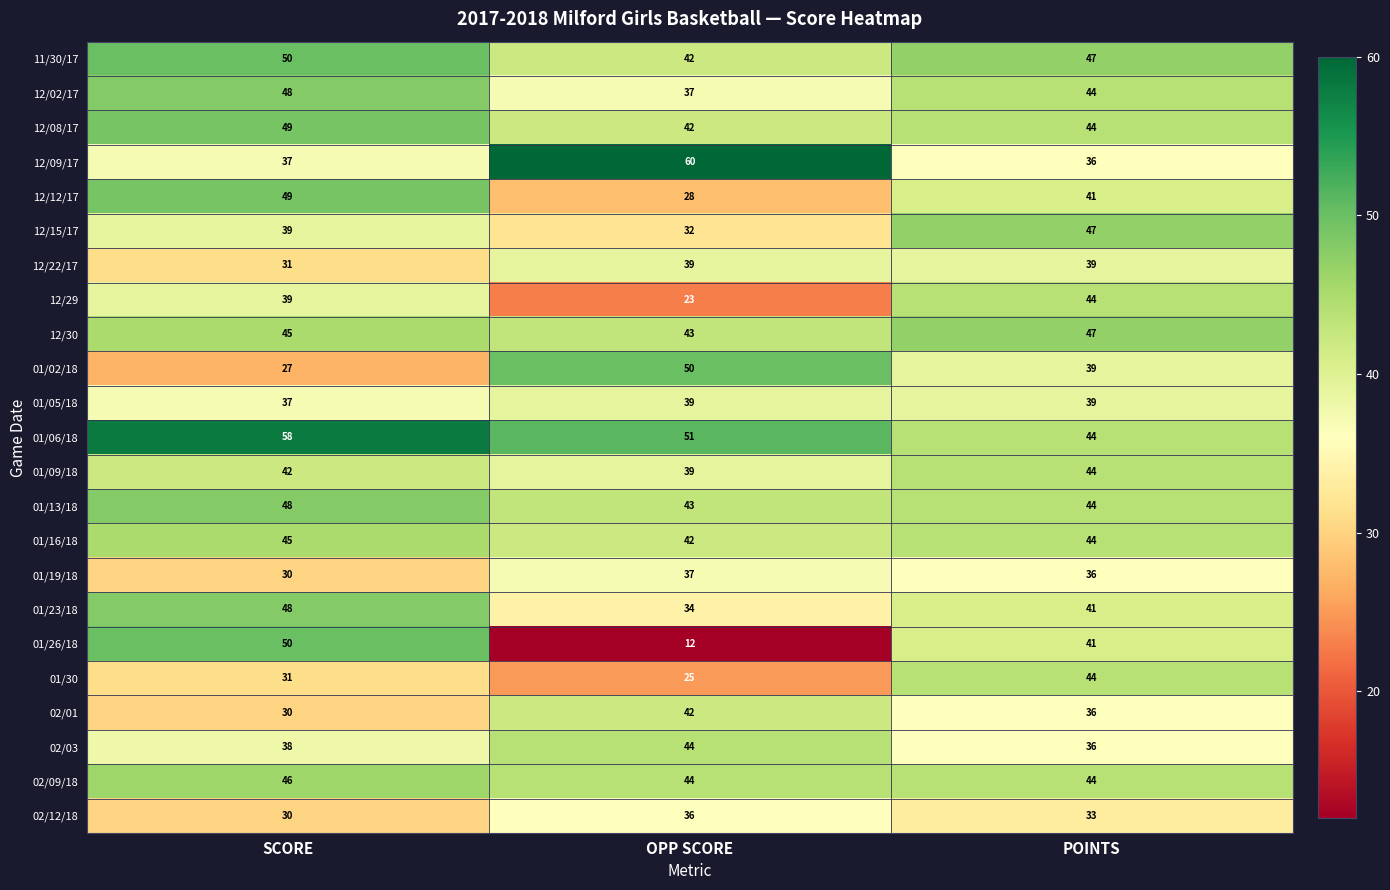

Count the 01/13/18 values in the range 43 to 48.

3